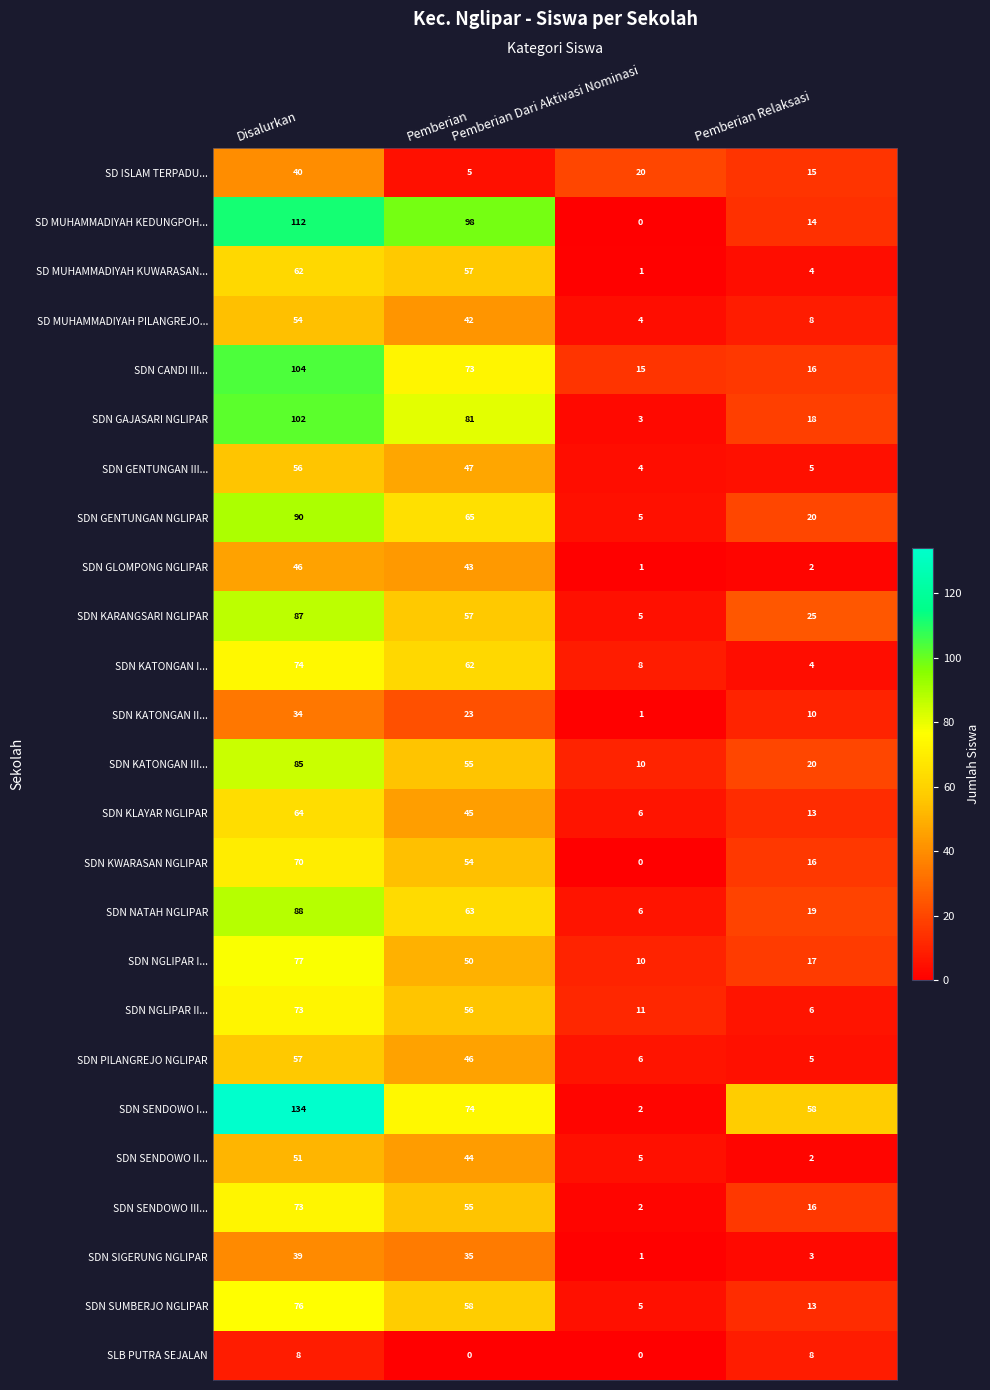

Where does the SDN NGLIPAR II... series first go above 56?

Disalurkan